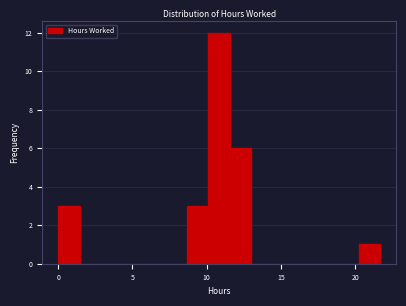

Read against the x-axis, roughly where is the centre of the tallest bar?

11.0